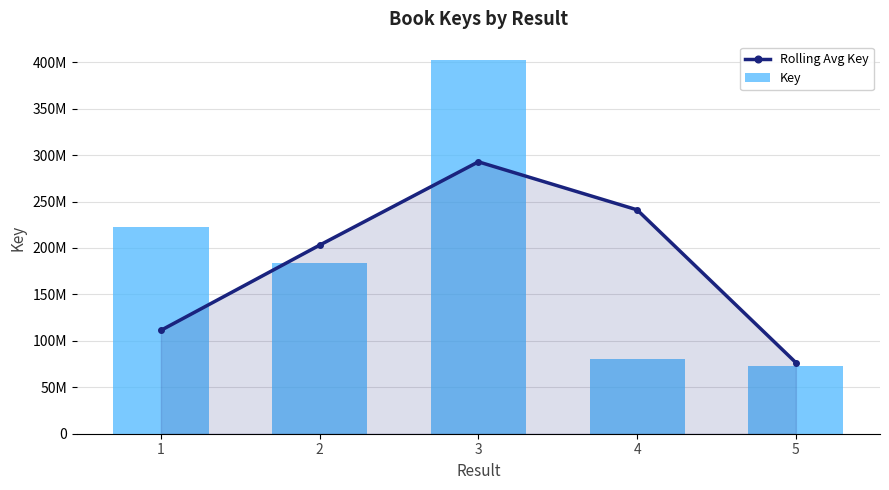

How many values in the Rolling Avg Key series exceed 203074477?

3